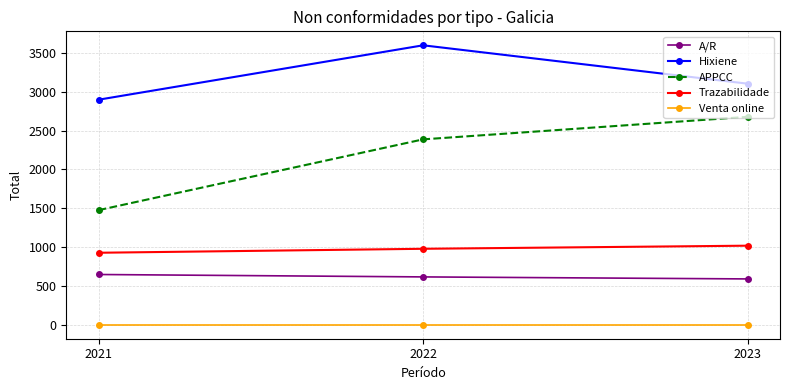

What are all the series names shown in the legend?

A/R, Hixiene, APPCC, Trazabilidade, Venta online